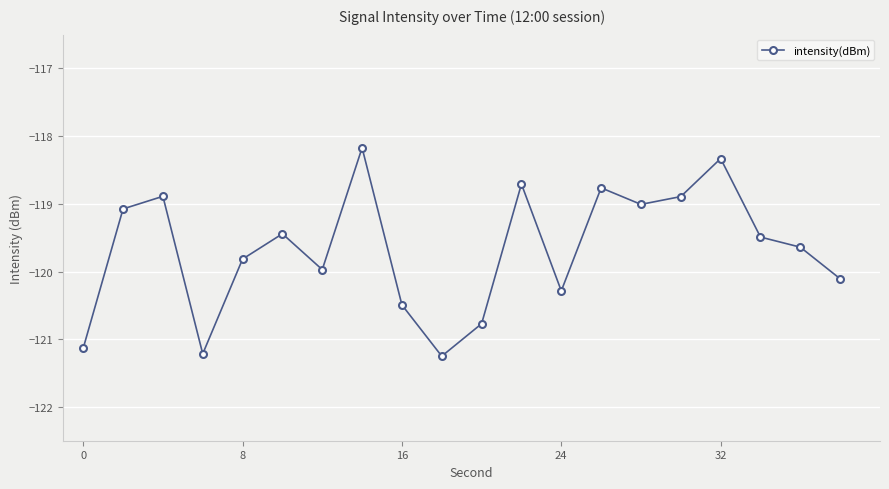

What is the maximum value shown in the chart?

-118.2